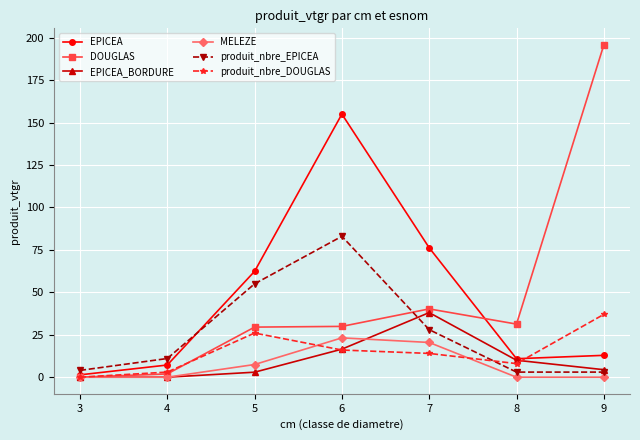

Which series has the widest spread of values?

DOUGLAS